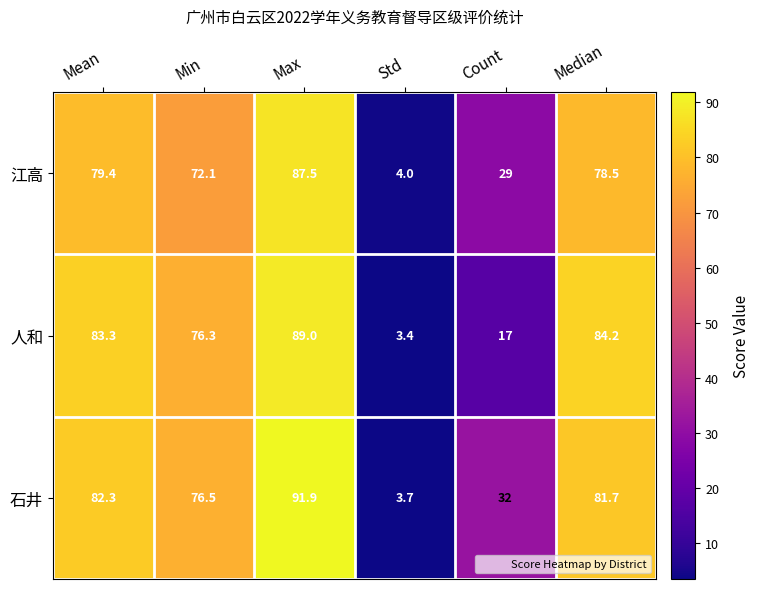

Which series has the widest spread of values?

石井